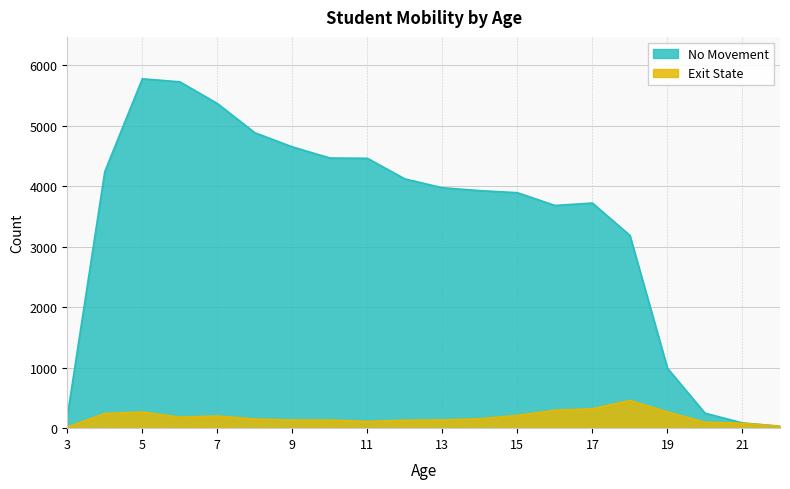

Reading right to left, transcribe all the data shown in this chart.

No Movement: 22=32	21=87	20=248	19=991	18=3188	17=3724	16=3684	15=3895	14=3929	13=3977	12=4123	11=4464	10=4469	9=4653	8=4887	7=5371	6=5729	5=5779	4=4244	3=193
Exit State: 22=31	21=81	20=98	19=268	18=458	17=321	16=296	15=211	14=155	13=136	12=130	11=112	10=133	9=134	8=151	7=200	6=182	5=266	4=242	3=19